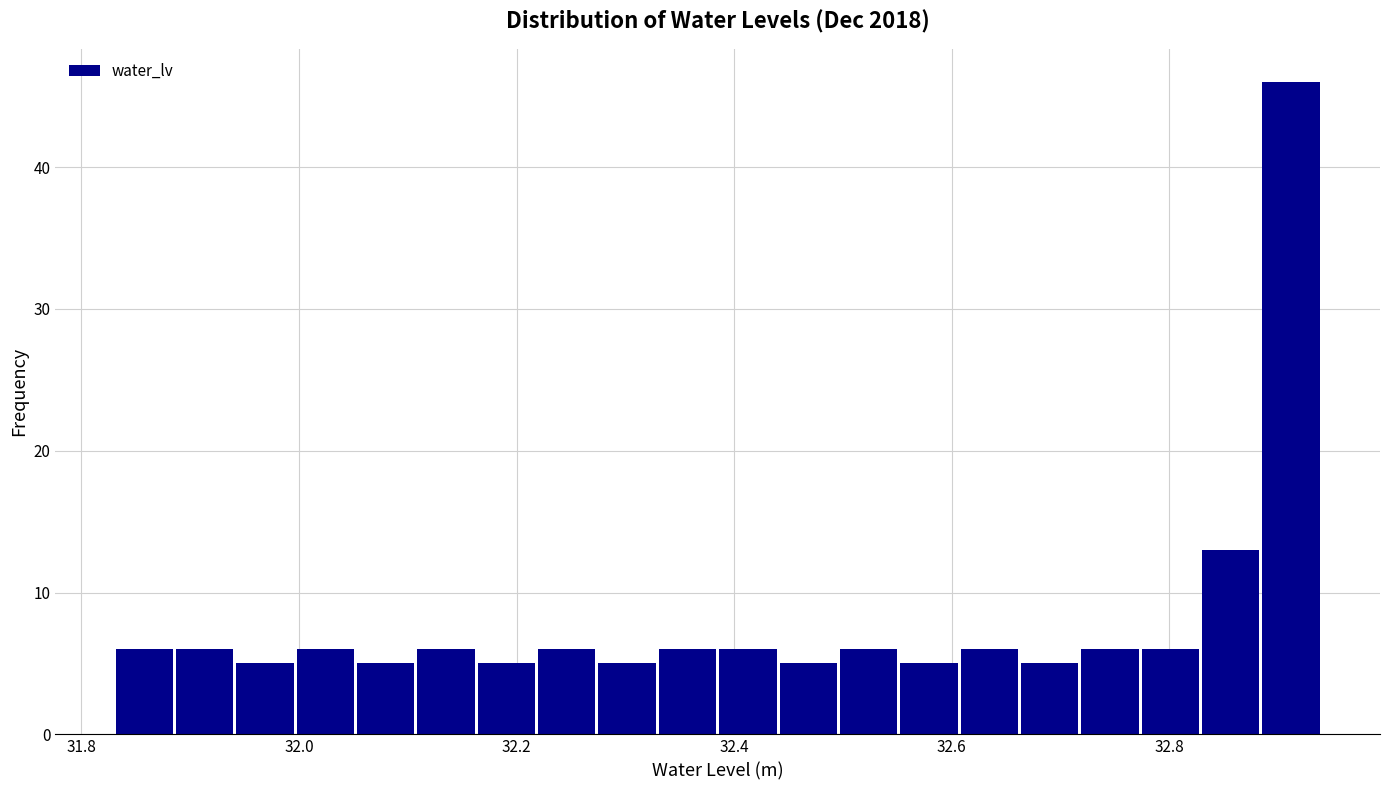

Read against the x-axis, roughly where is the centre of the tallest bar?

32.92